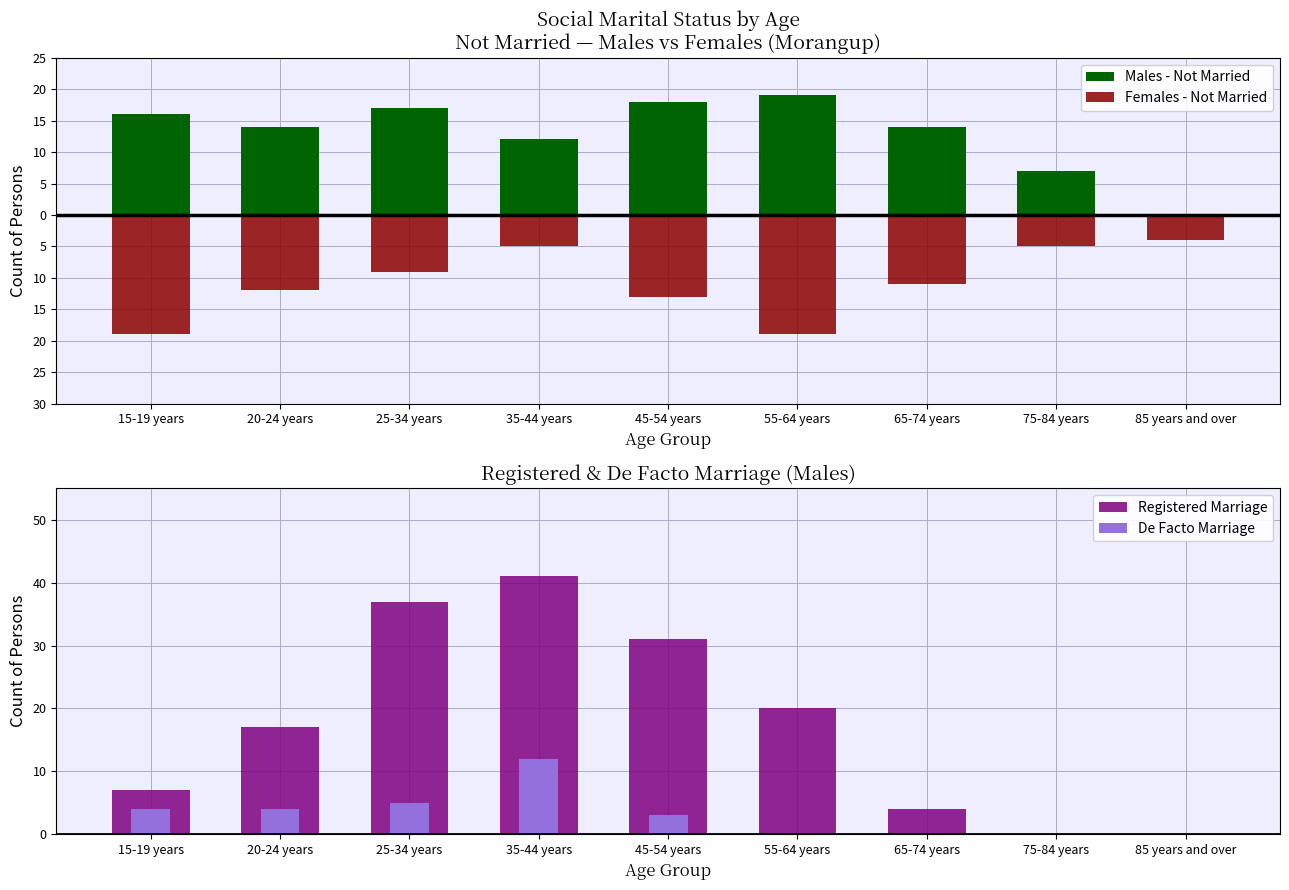

What are all the series names shown in the legend?

Males - Not Married, Females - Not Married, Registered Marriage, De Facto Marriage